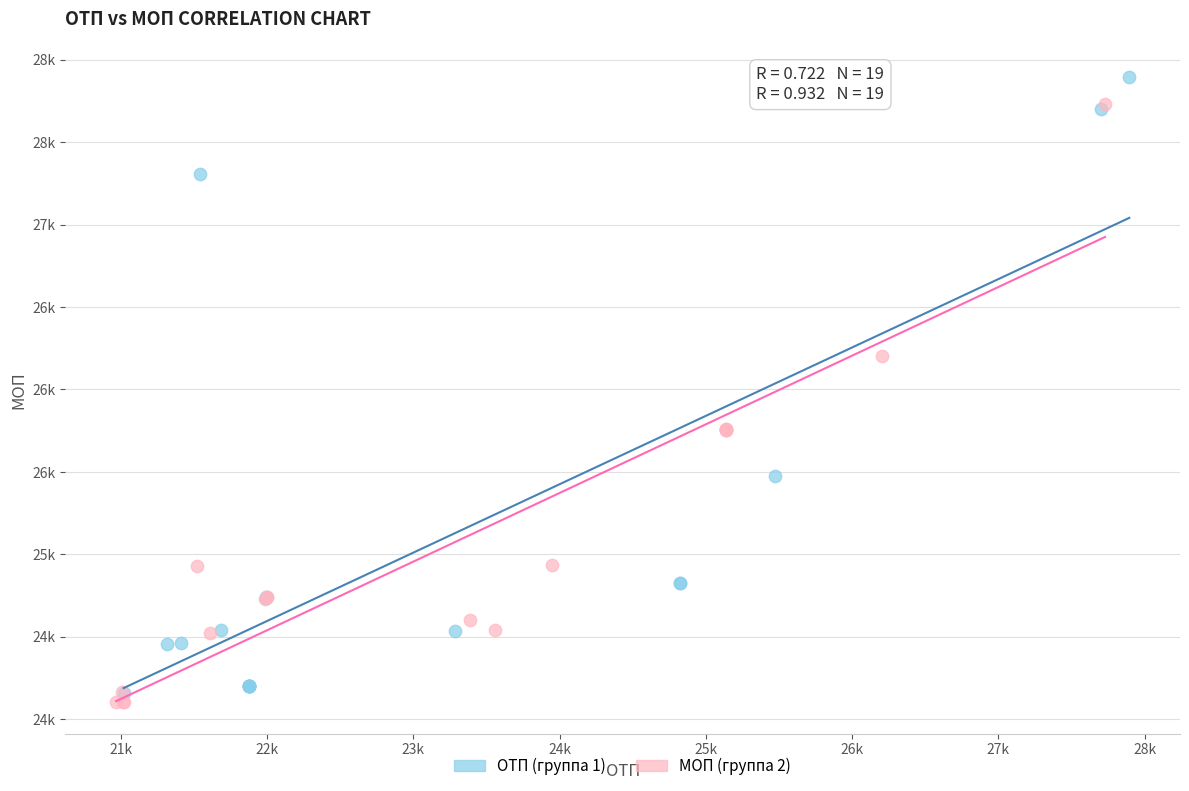

What are all the series names shown in the legend?

ОТП (группа 1), МОП (группа 2)